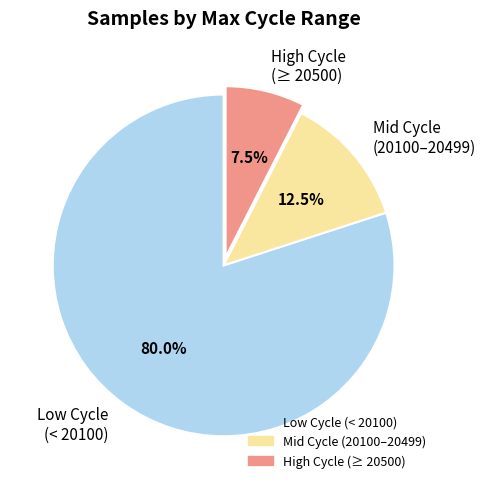

What is the ratio of the value at Low Cycle (< 20100) to the value at High Cycle (≥ 20500)?

10.7